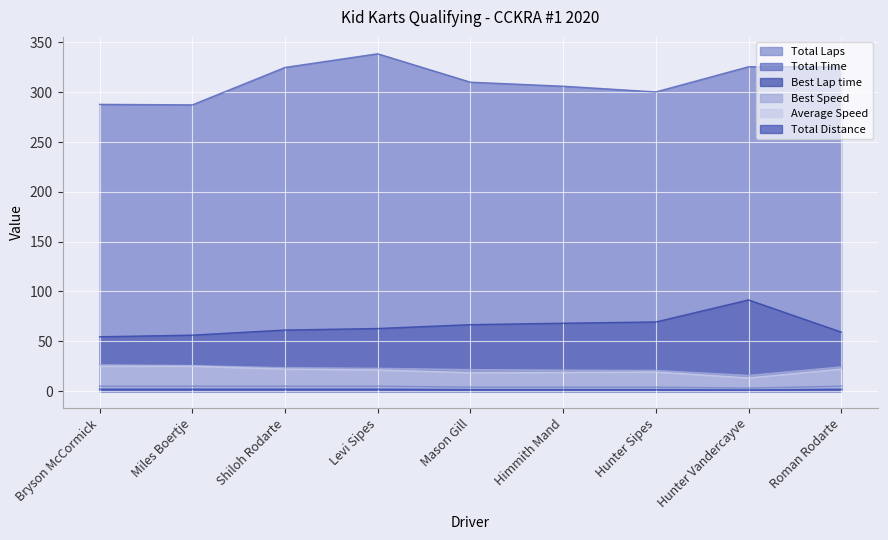

How many lines are shown in the chart?

6